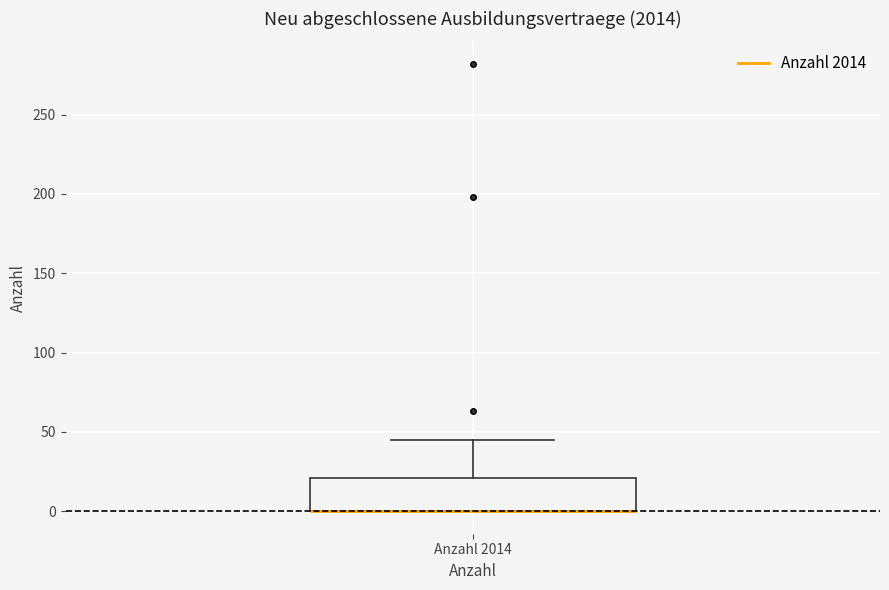

Where is the lower edge of the box for Anzahl 2014 on the y-axis? The values are not printed on the chart, so give them approximately, as read against the axis.

0